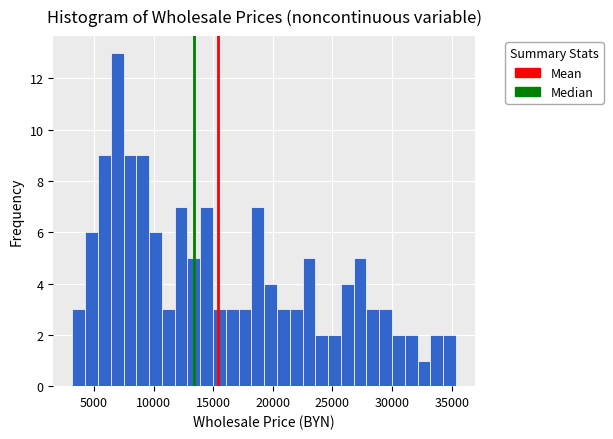

Around what value on the x-axis is the tallest bar? Give the approximate position of its centre, as read against the axis.

7000